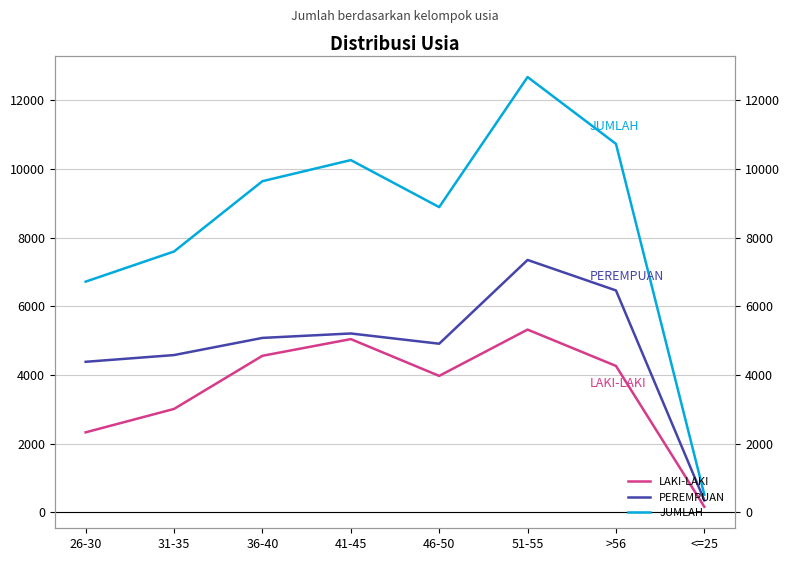

Rank the series by their maximum value, from highest to lowest.

JUMLAH, PEREMPUAN, LAKI-LAKI